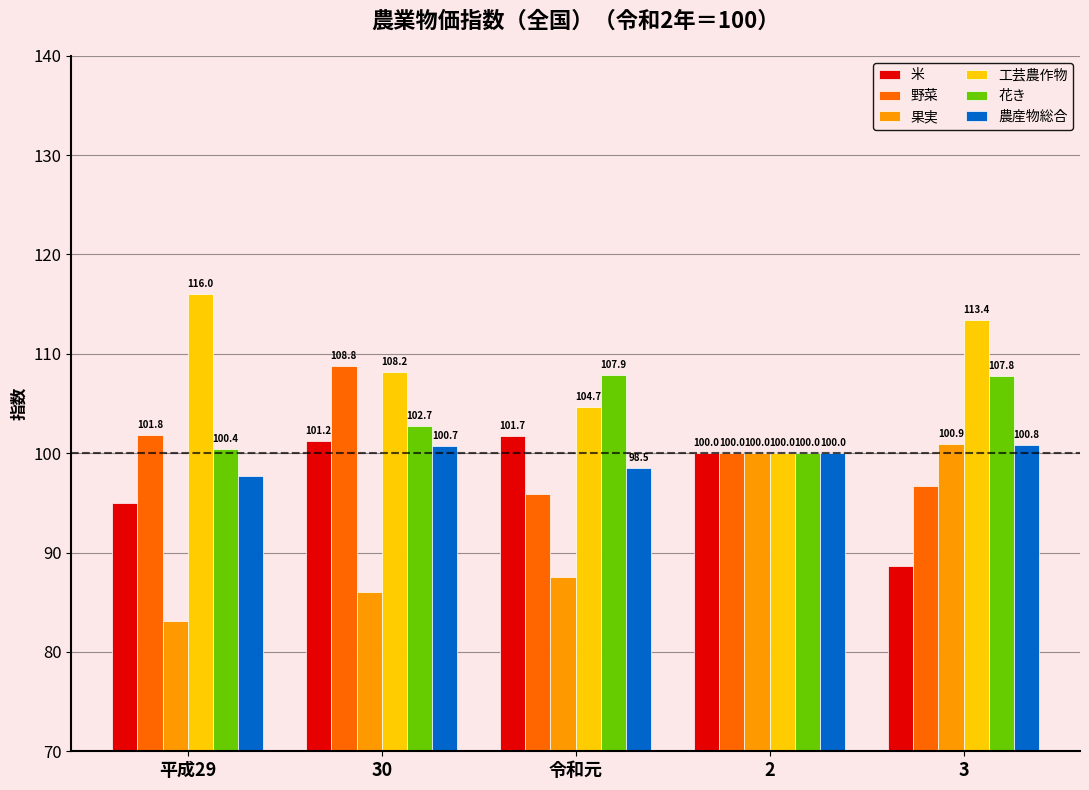

The 野菜 series shows 150.0 at 3. True or false?

False